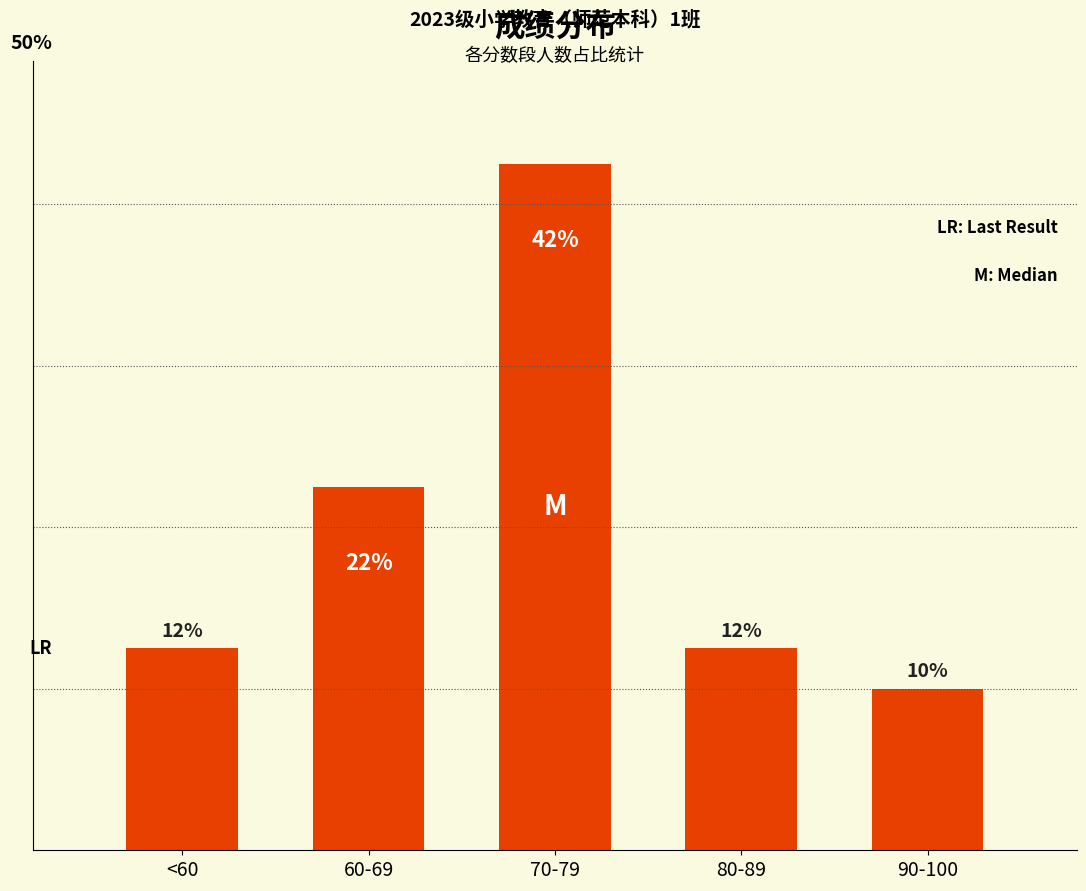

Reading left to right, what are all the values shown in this chart?

<60=12.5	60-69=22.5	70-79=42.5	80-89=12.5	90-100=10.0